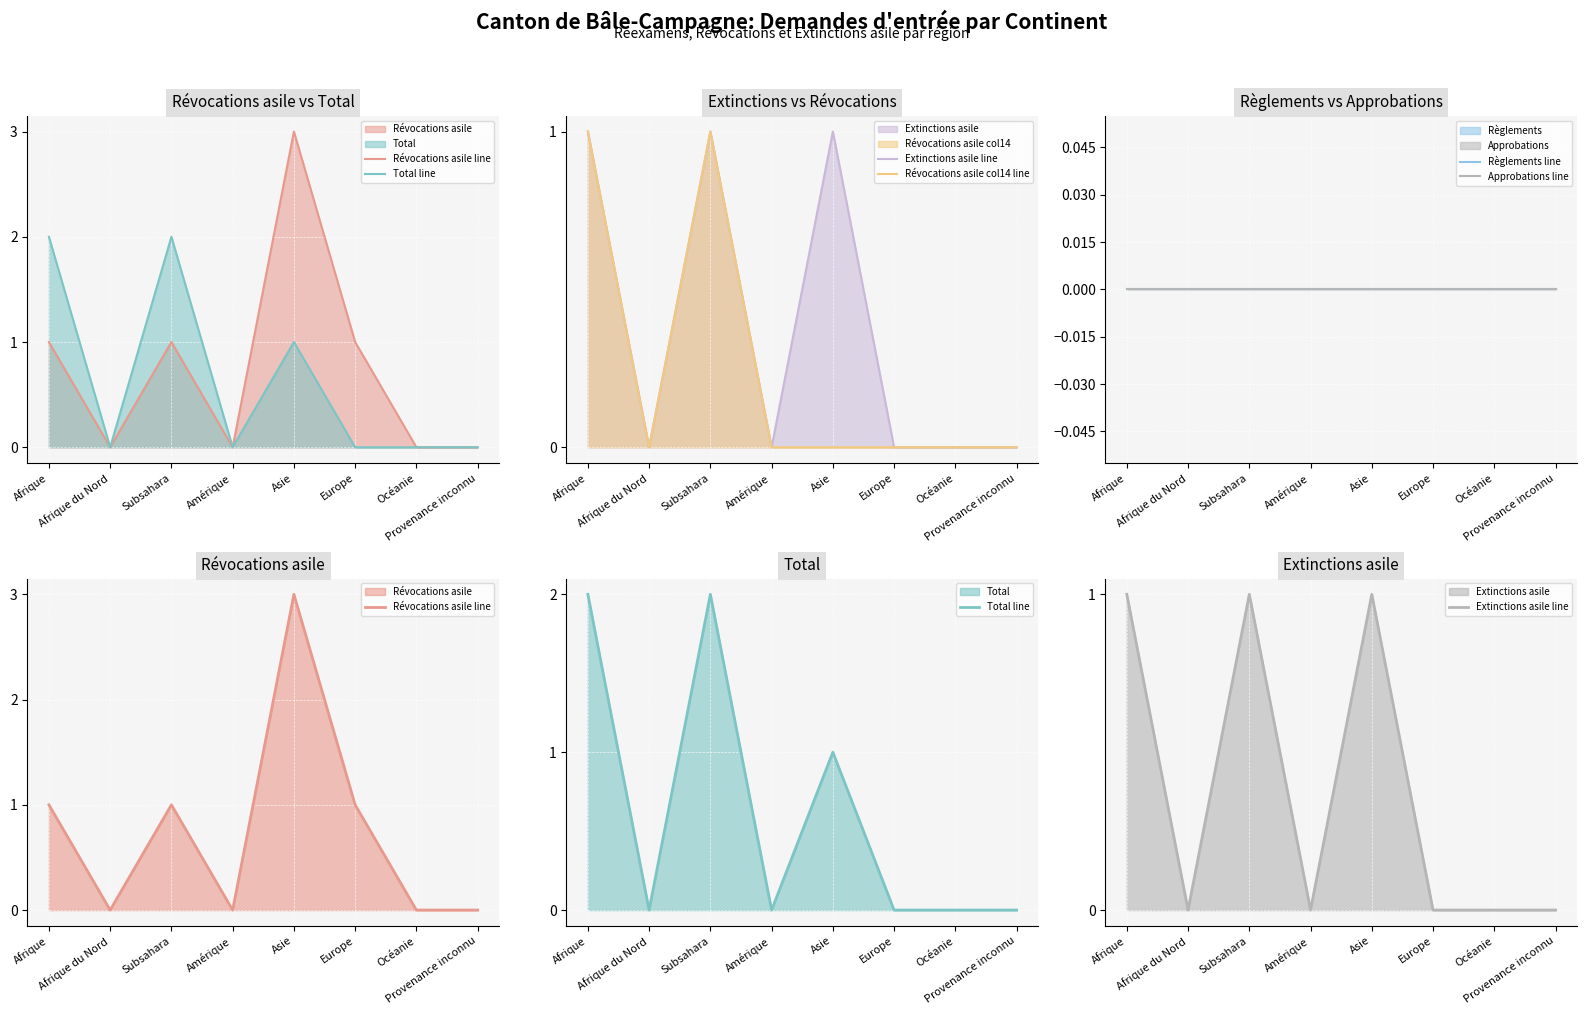

True or false: Révocations asile col14 line and Règlements line cross at least once.

False